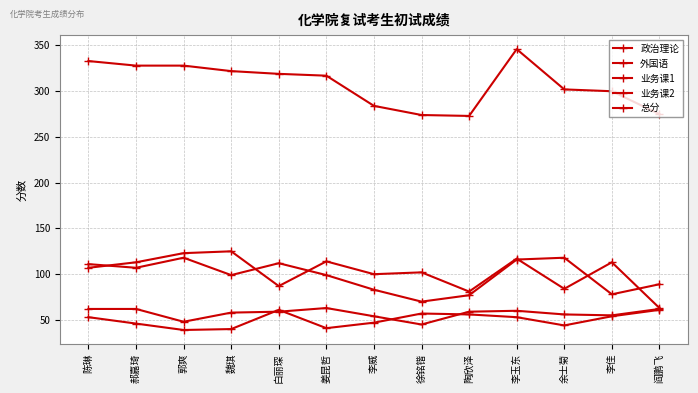

What is the average value of the 政治理论 series?

57